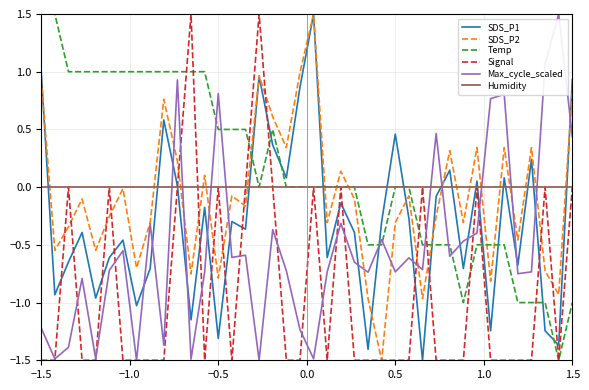

What is the greatest value displayed?

1.5